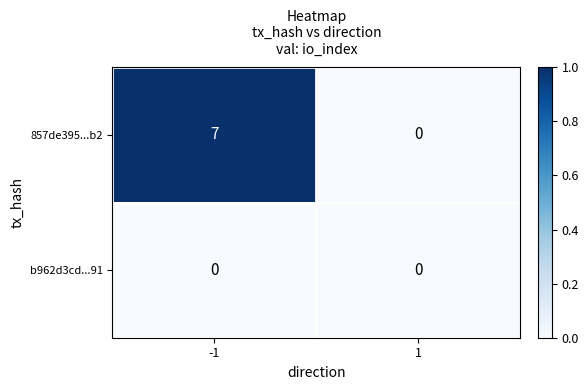

What is the greatest value displayed?

7